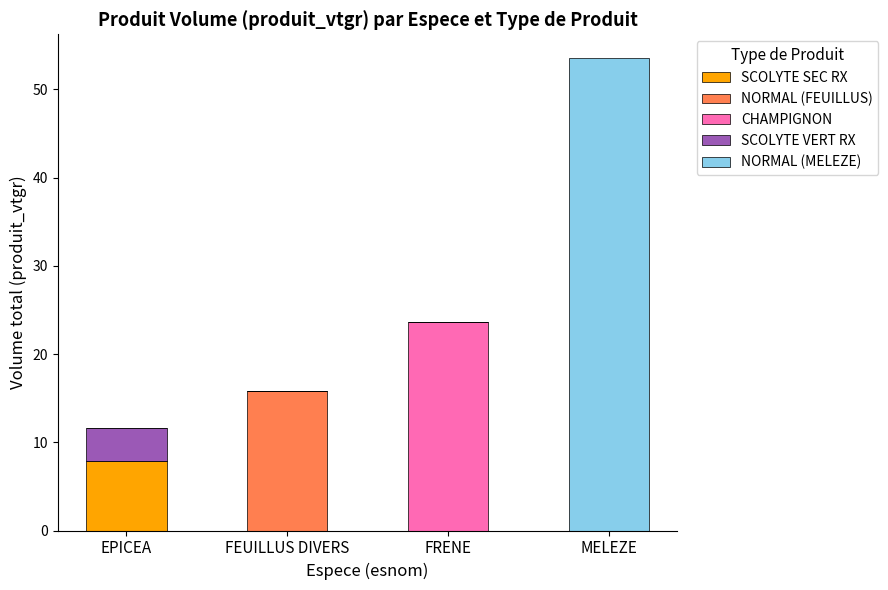

What is the total value across all series at MELEZE?

53.6